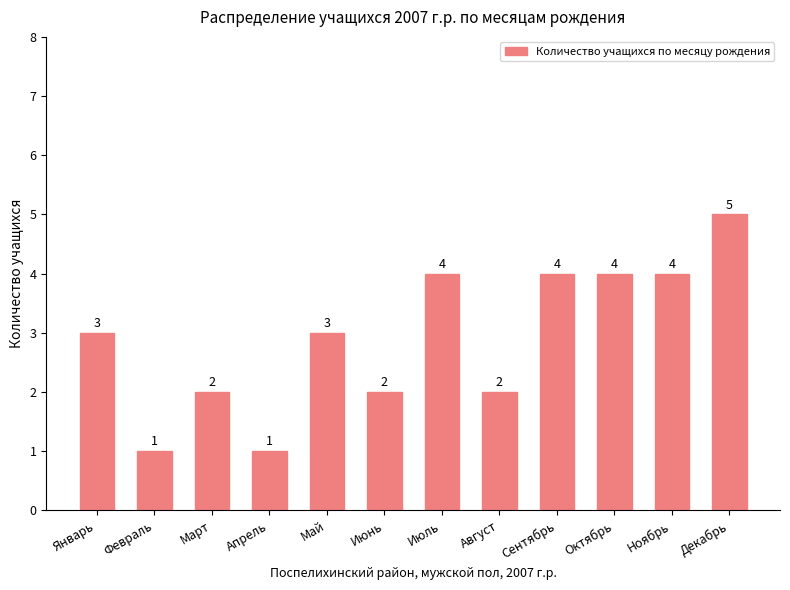

Count the number of data series in this chart.

1